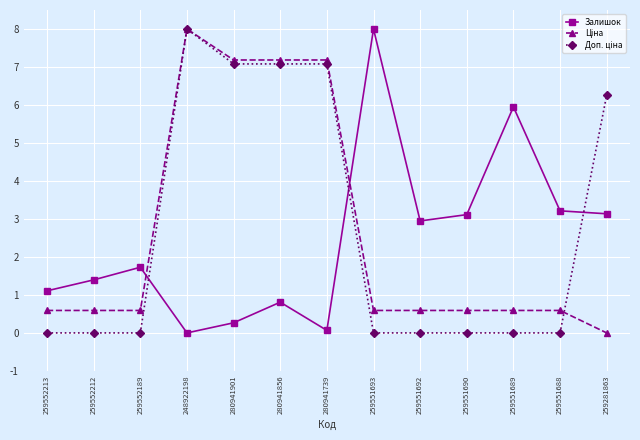

Does the chart display data point markers on the line(s)?

Yes